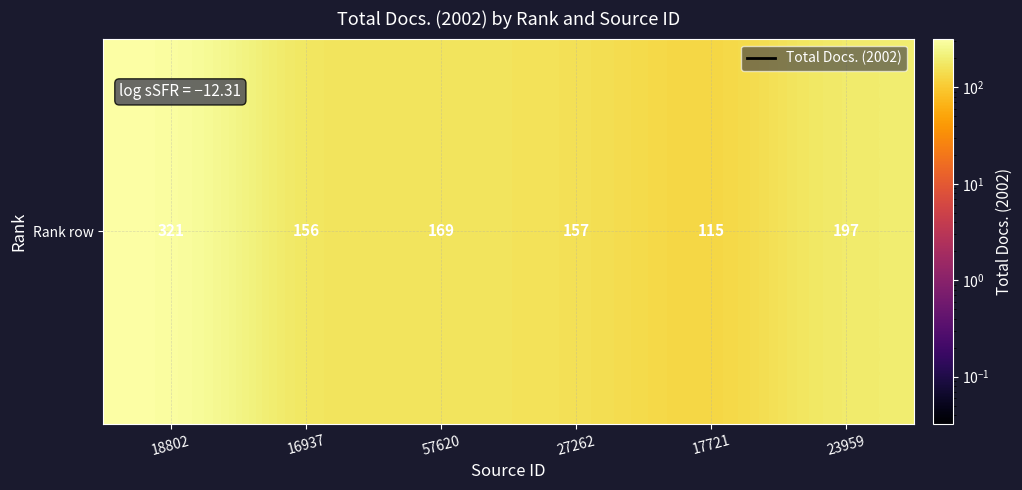

Where does the data first go above 169?

18802